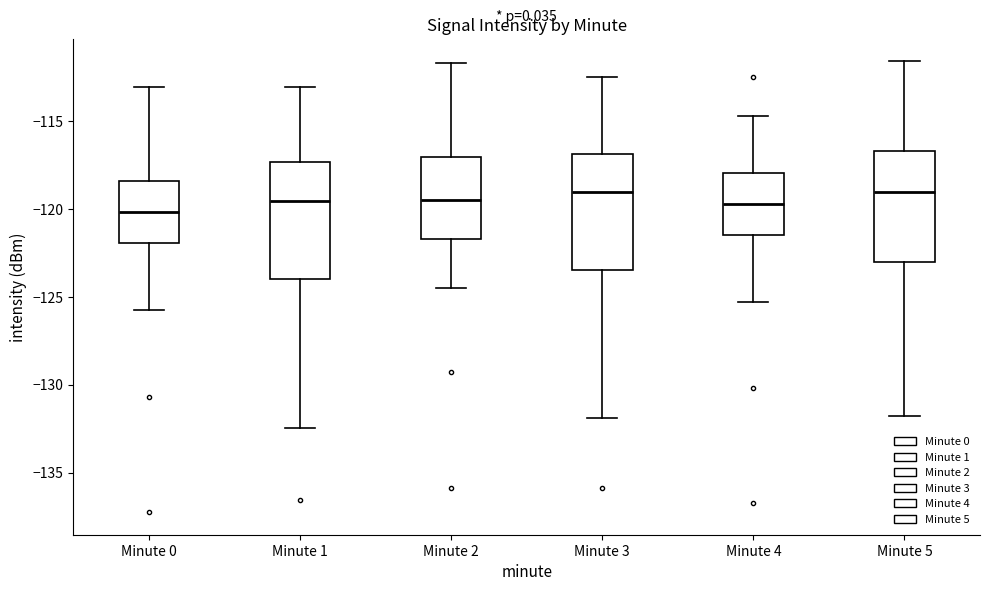

Reading left to right, read every box against the y-axis: the position of its median line, the range the box covers, and the ends of its whiskers. The values are not printed on the chart, so give them approximately, as read against the axis.

Minute 0: median -120.0, box -122.0 to -118.5, whiskers -126.0 to -113.0
Minute 1: median -119.5, box -124.0 to -117.5, whiskers -132.5 to -113.0
Minute 2: median -119.5, box -121.5 to -117.0, whiskers -124.5 to -111.5
Minute 3: median -119.0, box -123.5 to -117.0, whiskers -132.0 to -112.5
Minute 4: median -119.5, box -121.5 to -118.0, whiskers -125.5 to -114.5
Minute 5: median -119.0, box -123.0 to -116.5, whiskers -132.0 to -111.5